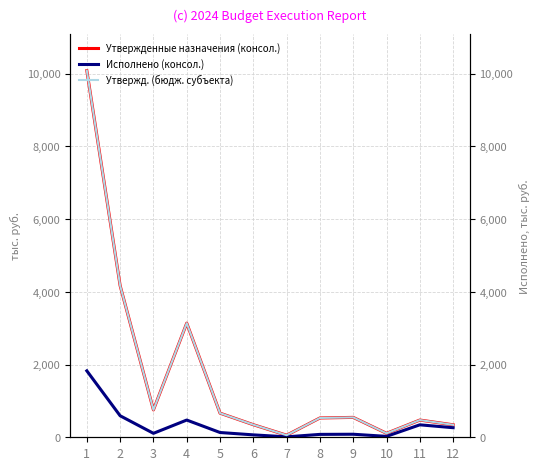

What is the difference between the maximum and minimum values in the Утвержденные назначения (консол.) series?

10029.0